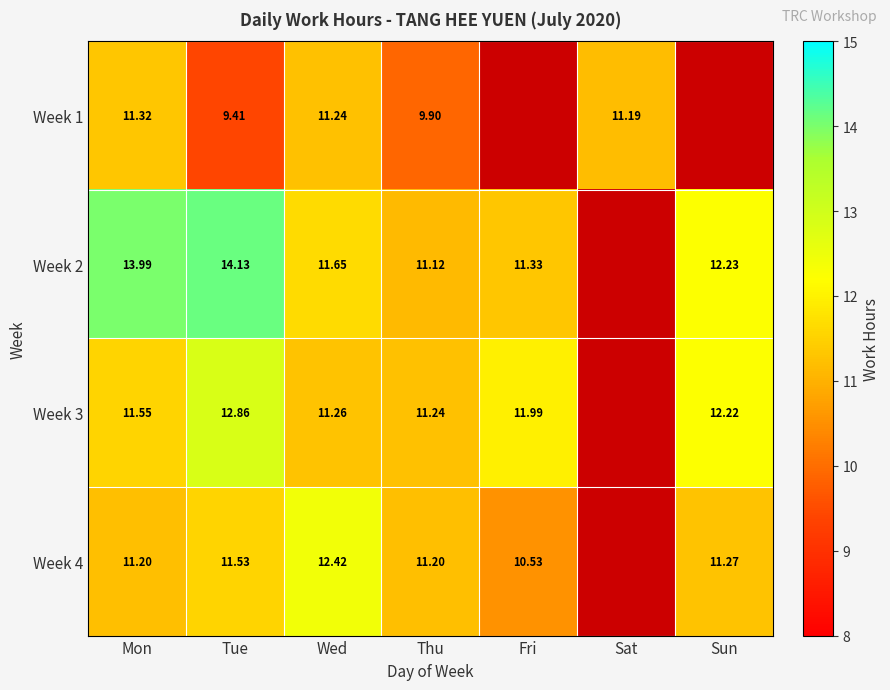

At which category is the sum across all series the highest?

Mon